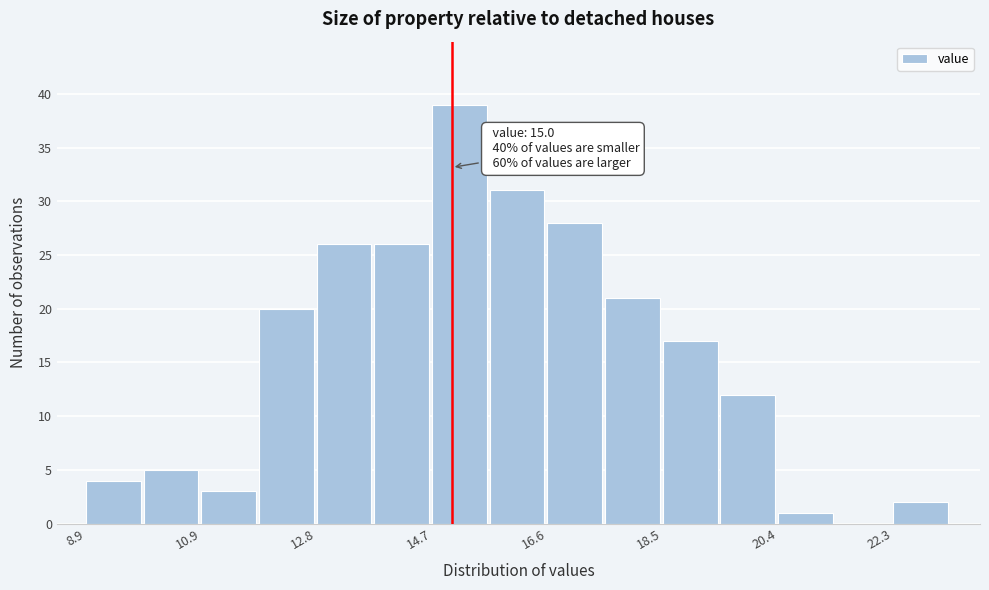

Over which range of the x-axis is the bar tallest?

14.6 to 15.6